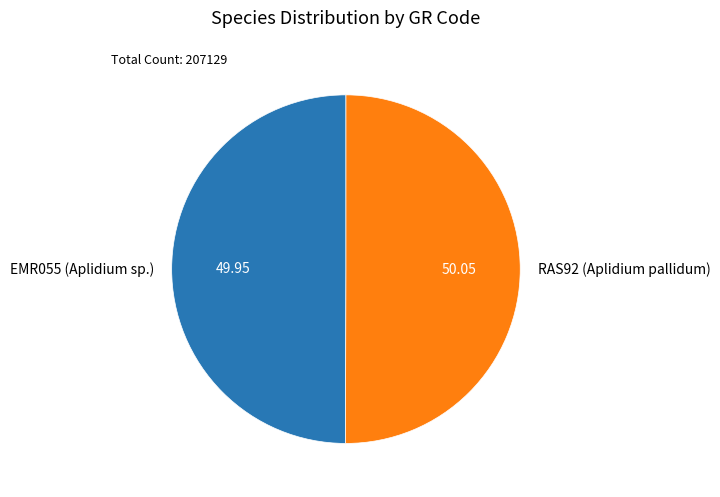

How many segments does this pie chart have?

2